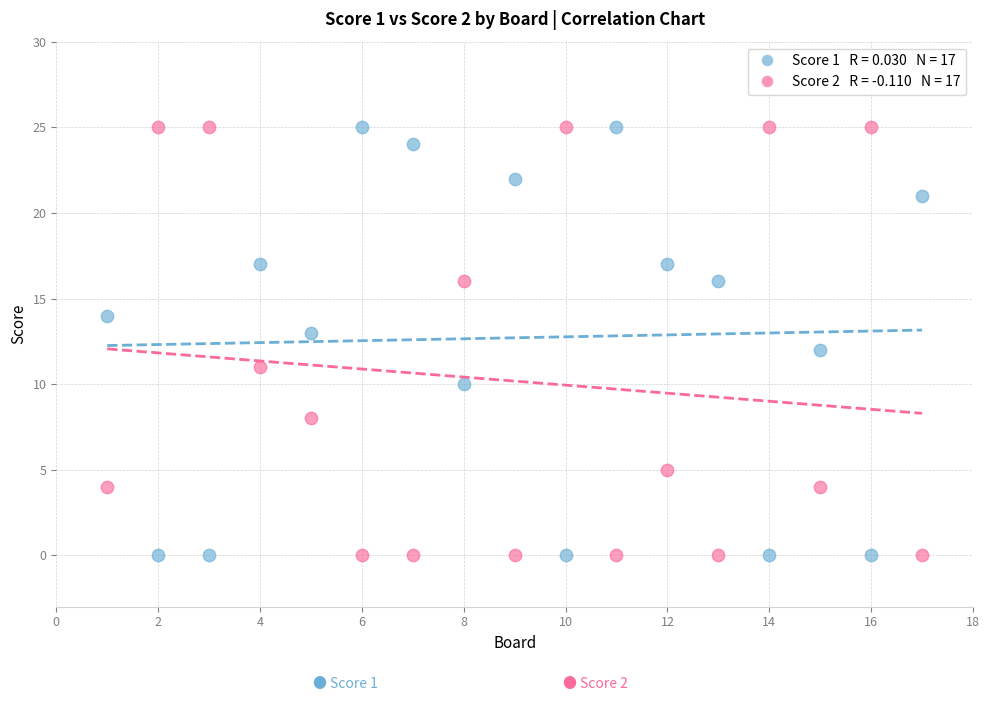

Across all data points, what is the range of X values (max minus min)?

16